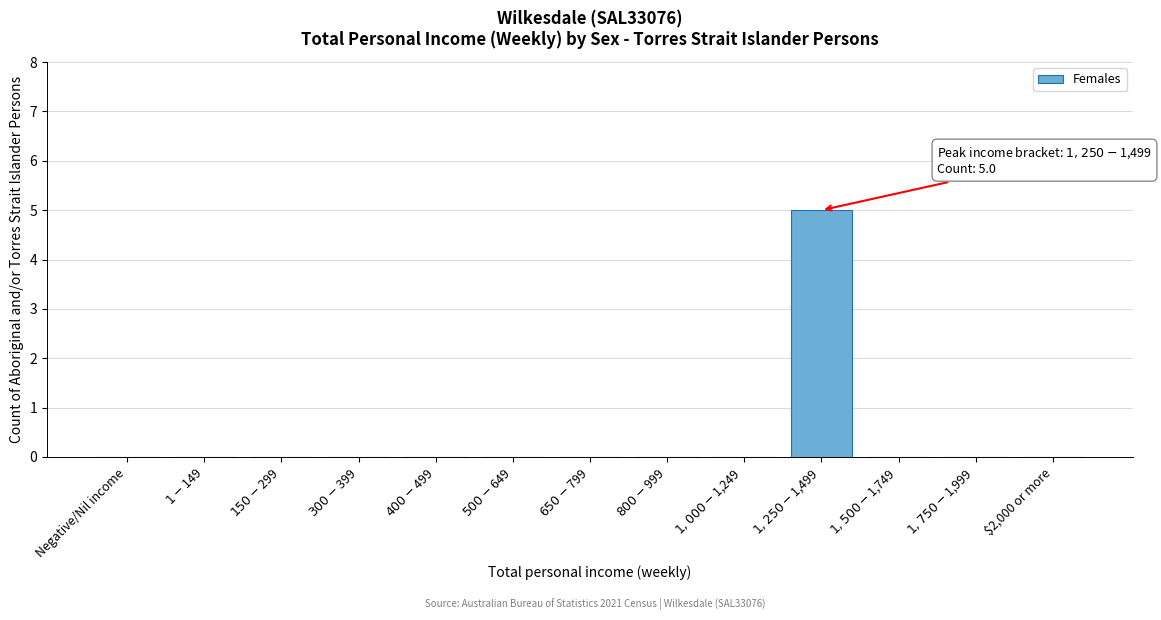

What is the greatest value displayed?

5